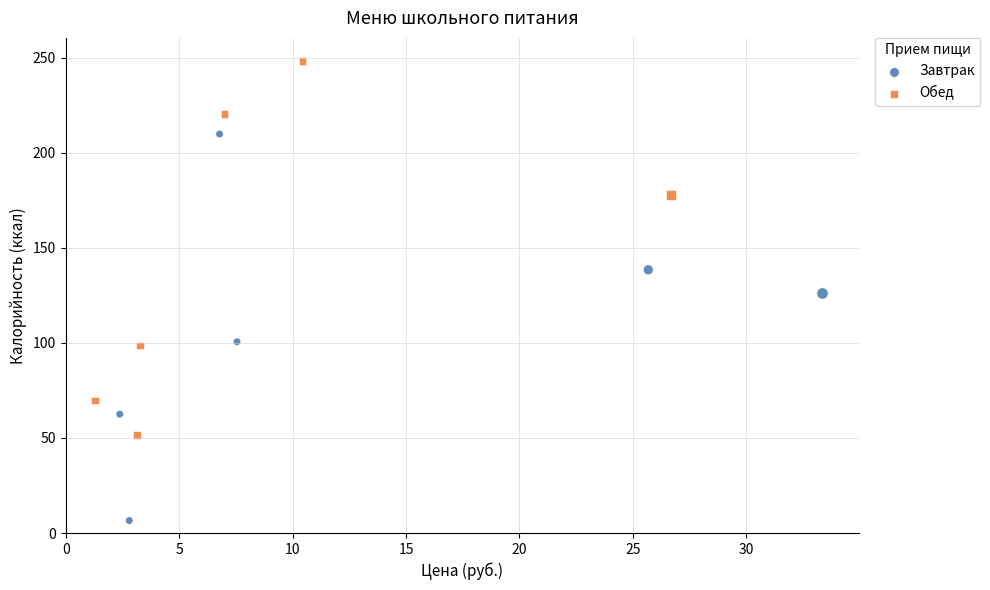

Which series reaches the maximum Y coordinate?

Обед